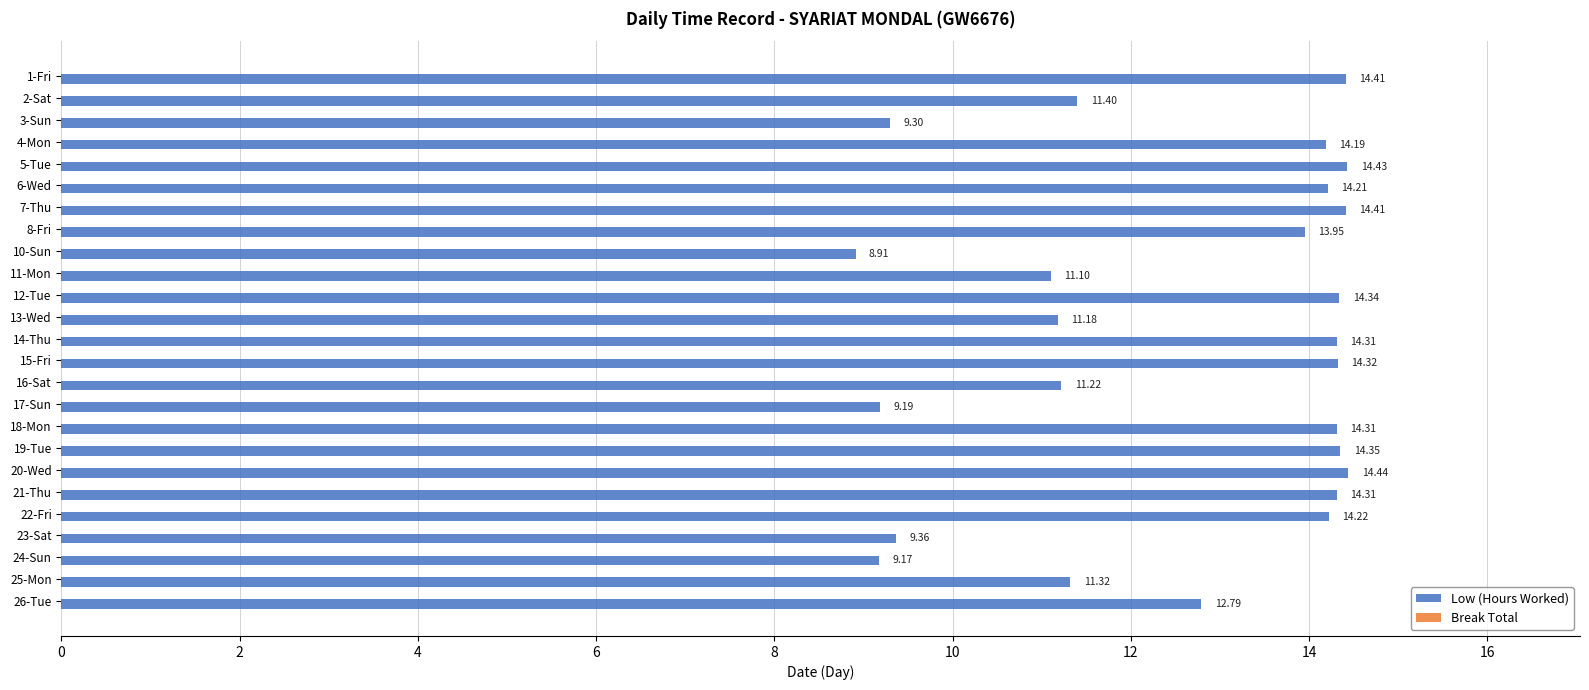

Which has a higher value, 22-Fri or 2-Sat?

22-Fri